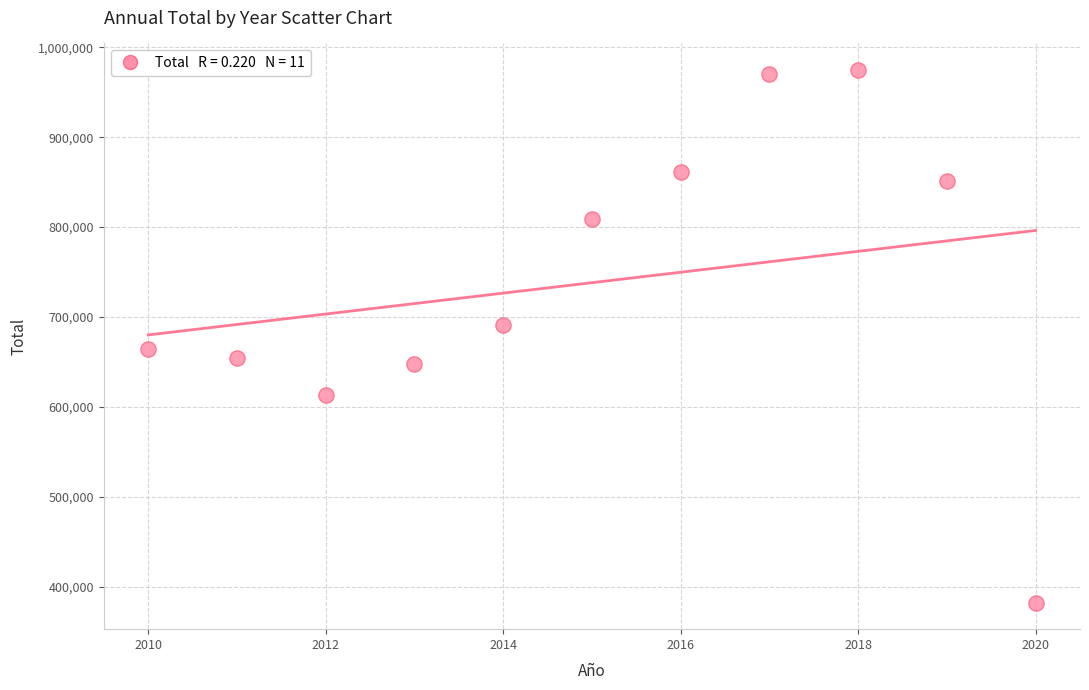

What is the average X value?

2015